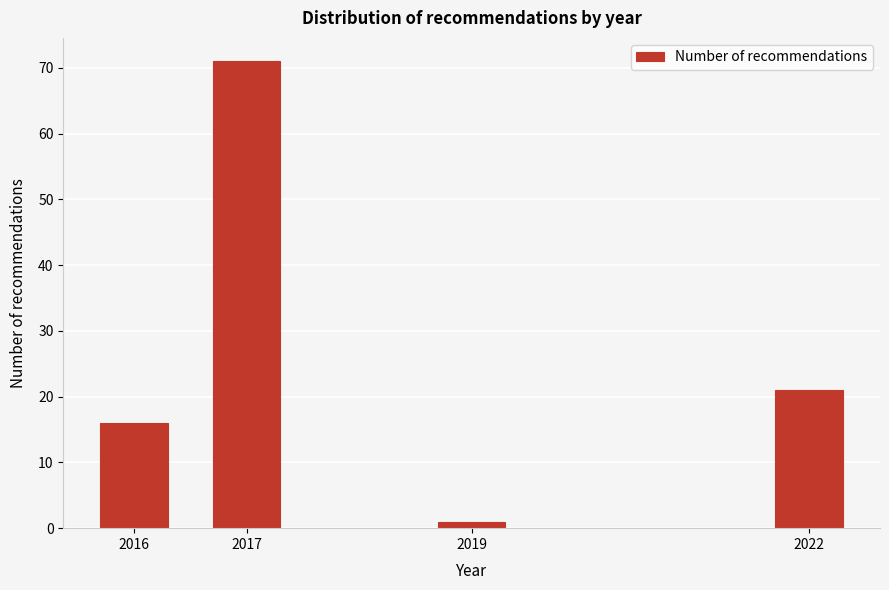

Reading left to right, what are all the values shown in this chart?

16	71	1	21